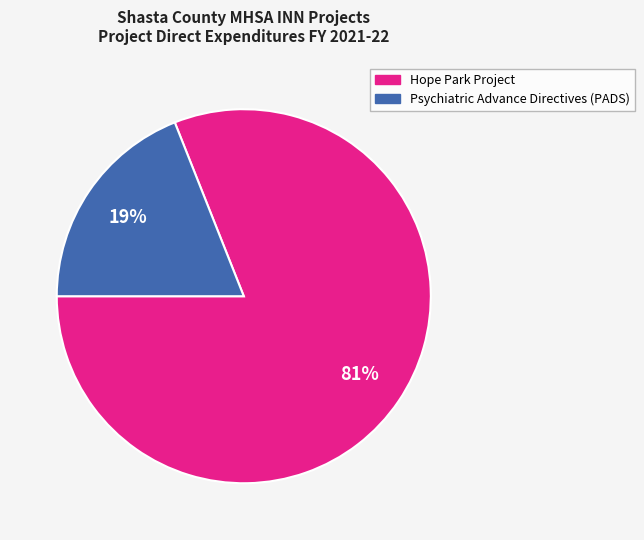

Is Hope Park Project the majority of the pie?

Yes